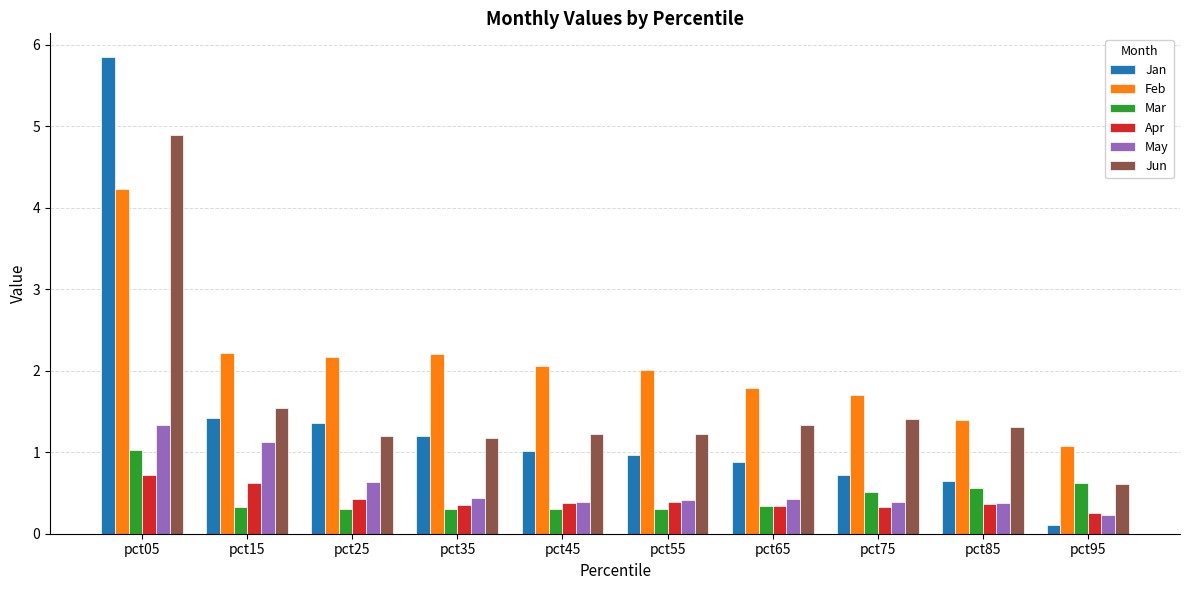

Does the chart contain any negative values?

No